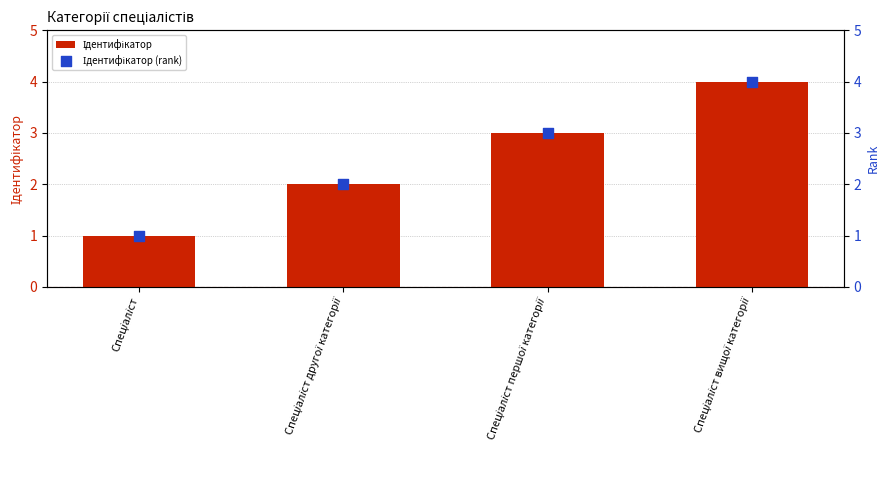

What are all the series names shown in the legend?

Ідентифікатор, Ідентифікатор (rank)